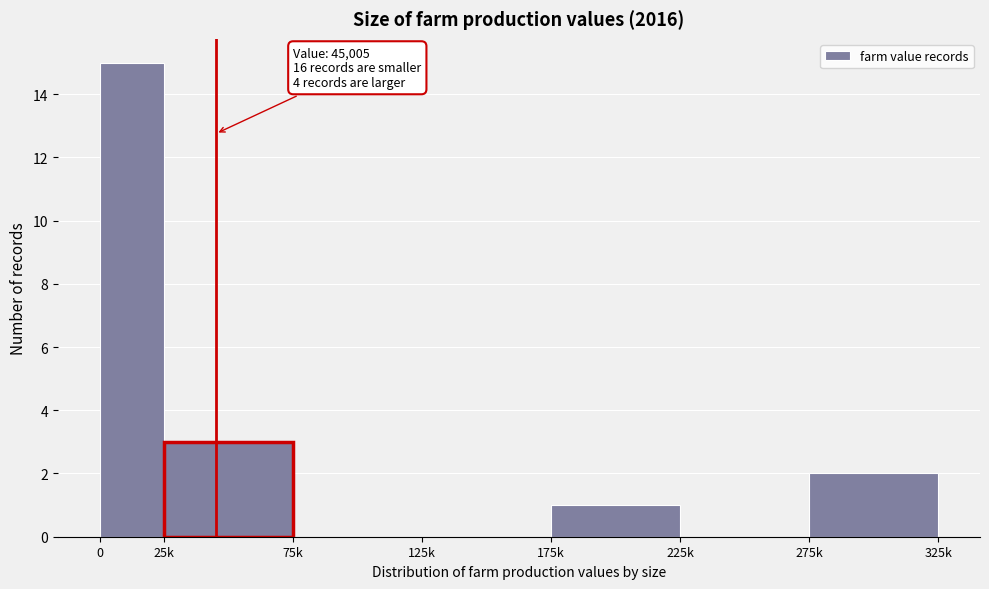

Reading left to right, list all the values displayed in this chart.

0=15	25k=3	75k=0	125k=0	175k=1	225k=0	275k=2